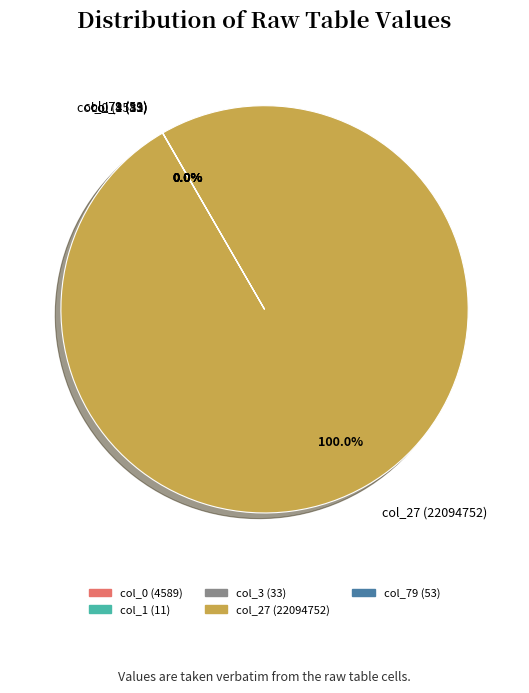

Which category accounts for the majority?

col_27 (22094752)